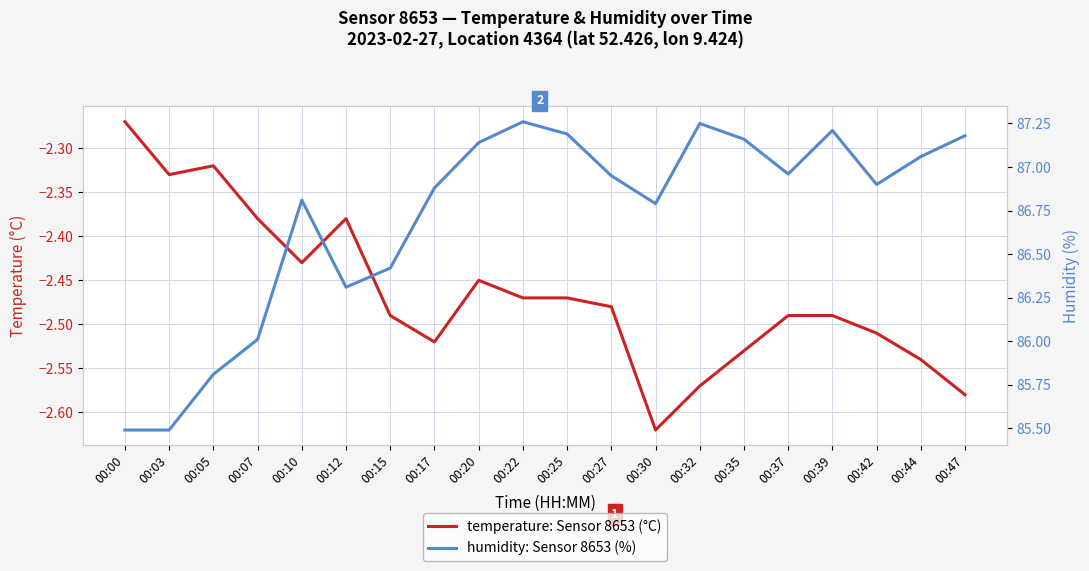

Which series has the largest total across all categories?

humidity